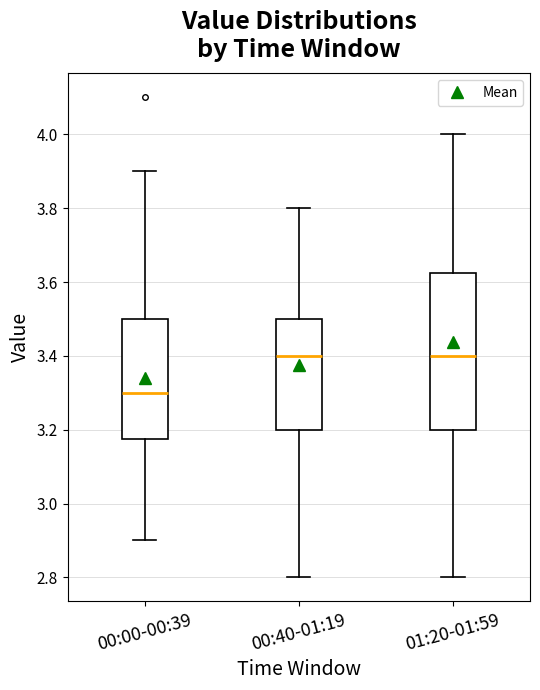

Reading left to right, transcribe this box plot: for each box, give where its median line is, the range the box spans, and where its two whiskers end, as read against the y-axis. The values are not printed on the chart, so give them approximately, as read against the axis.

00:00-00:39: median 3.30, box 3.18 to 3.50, whiskers 2.90 to 3.90
00:40-01:19: median 3.40, box 3.20 to 3.50, whiskers 2.80 to 3.80
01:20-01:59: median 3.40, box 3.20 to 3.62, whiskers 2.80 to 4.00